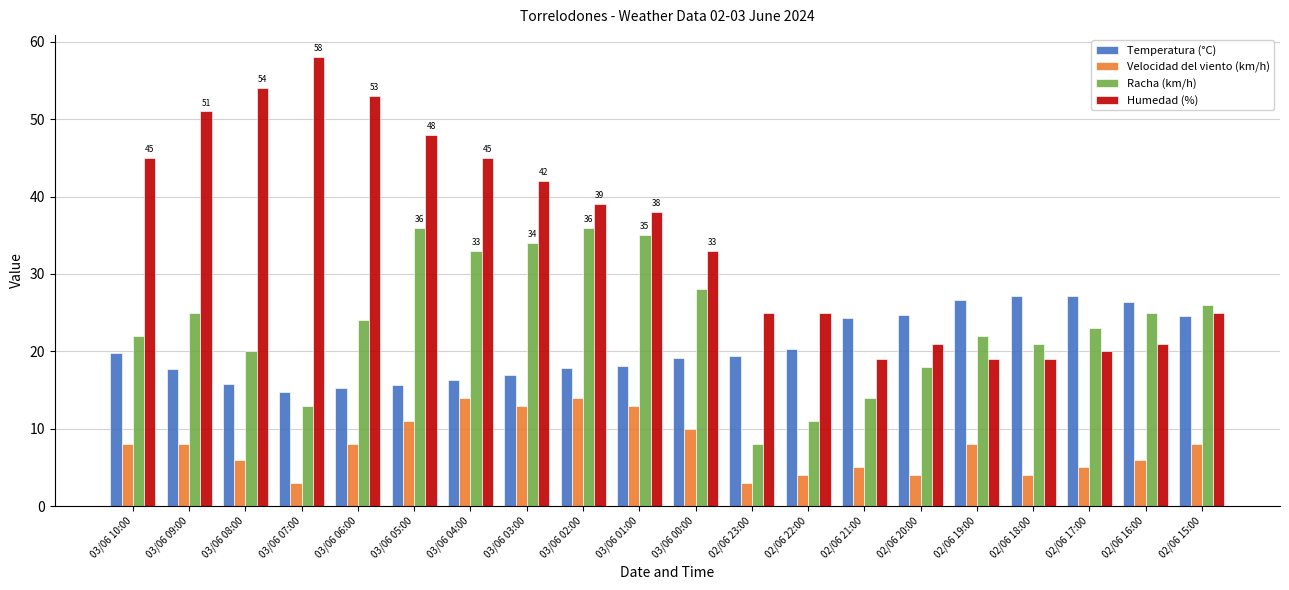

What is the difference between the maximum and minimum values in the Humedad (%) series?

39.0